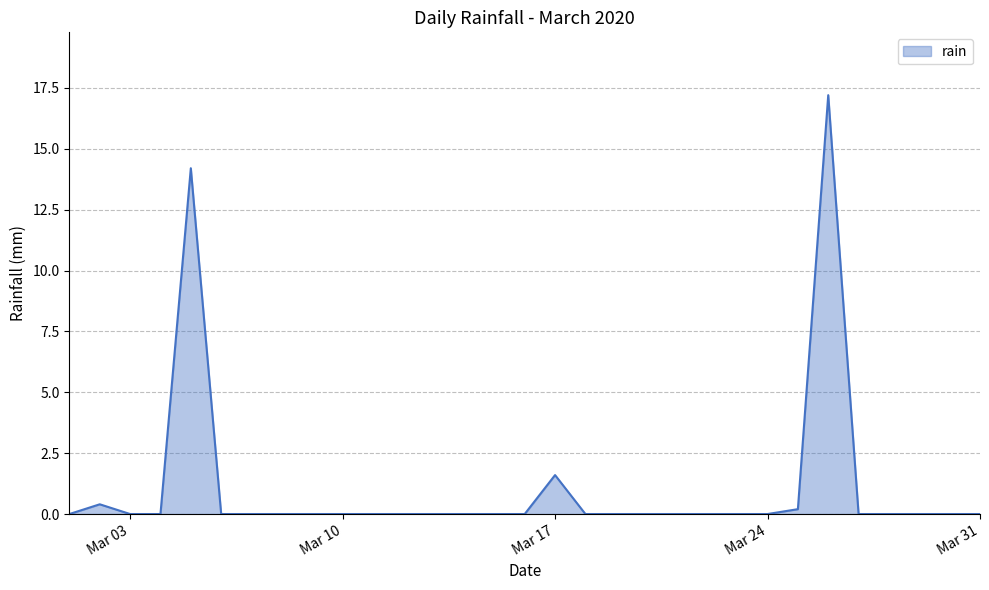

What is the difference between the maximum and second lowest values?

17.2